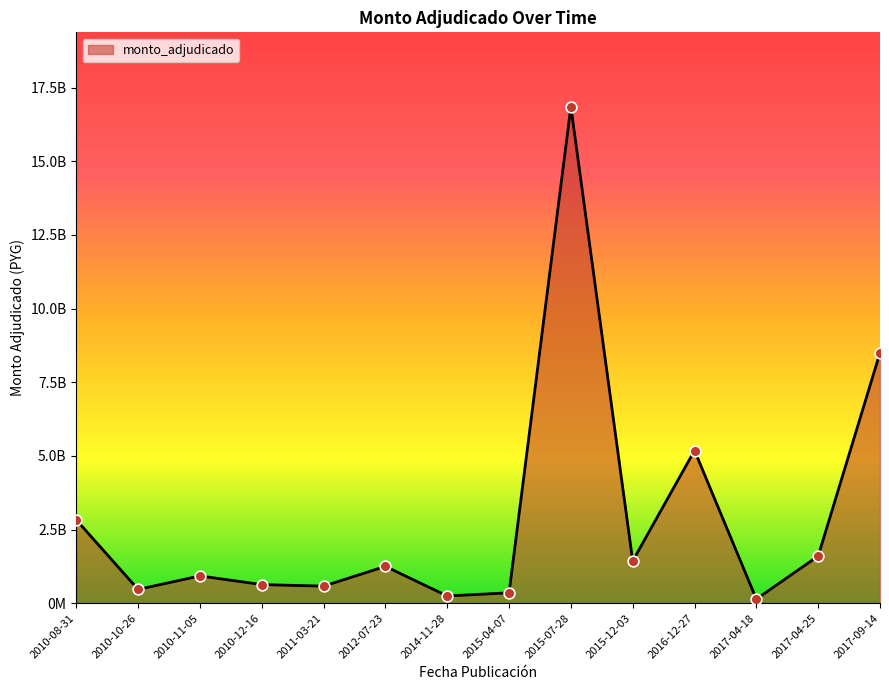

Is this an area chart (filled region under the line)?

Yes